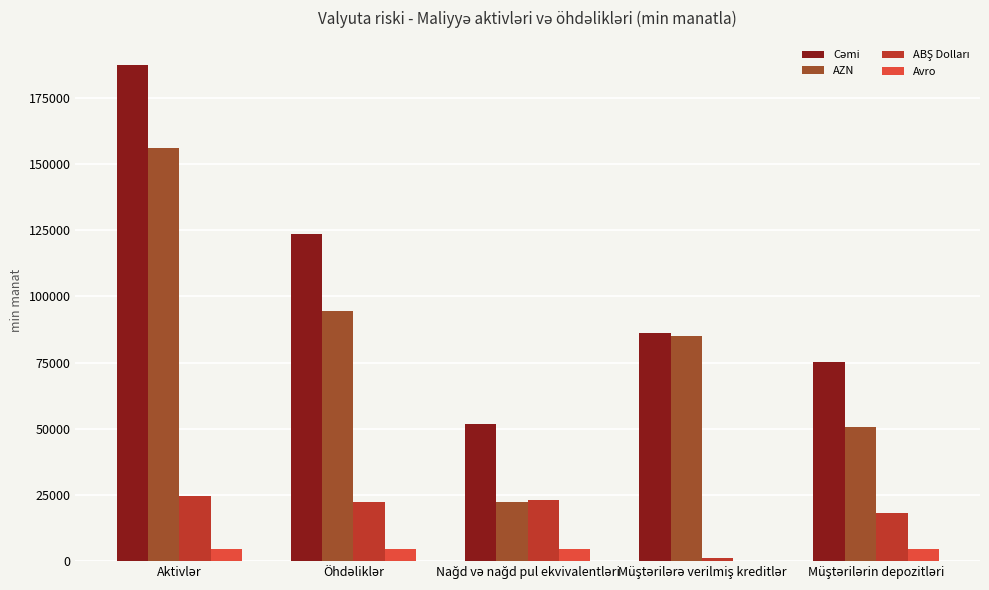

What is the sum of all Avro values?

18524.7